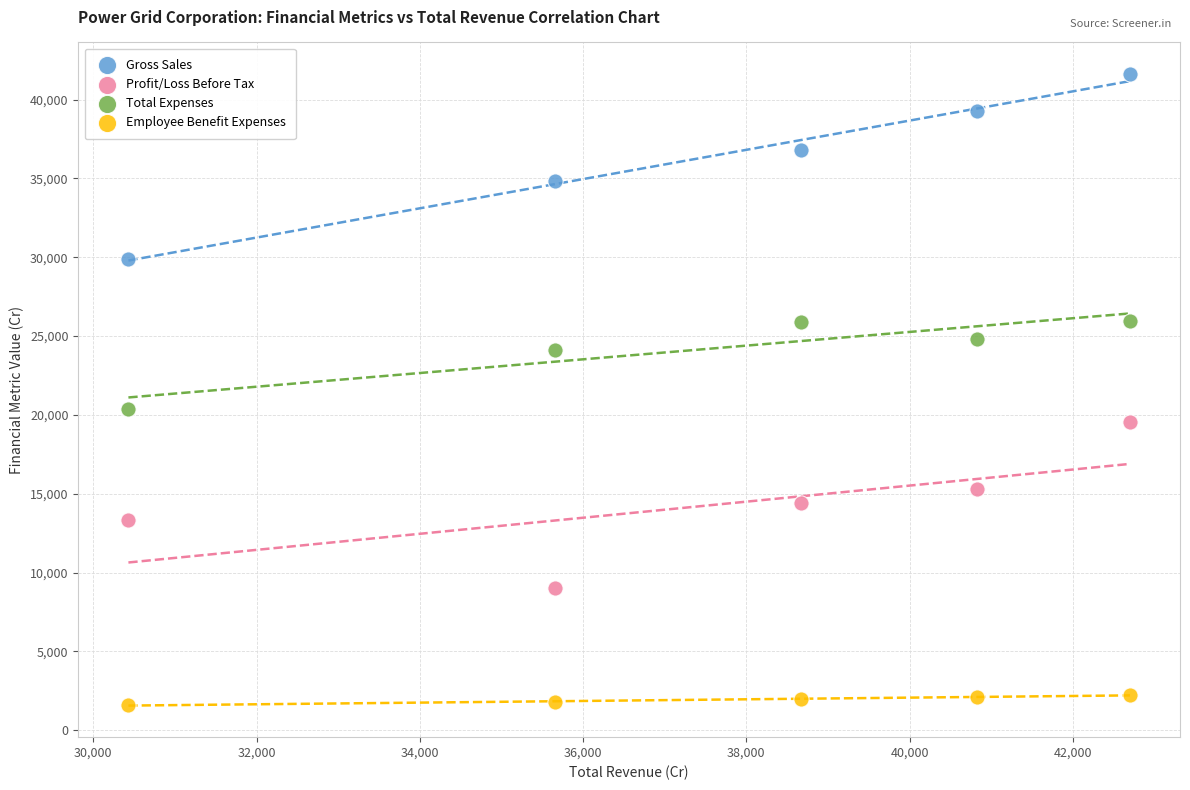

Which series contains the lowest Y value?

Employee Benefit Expenses